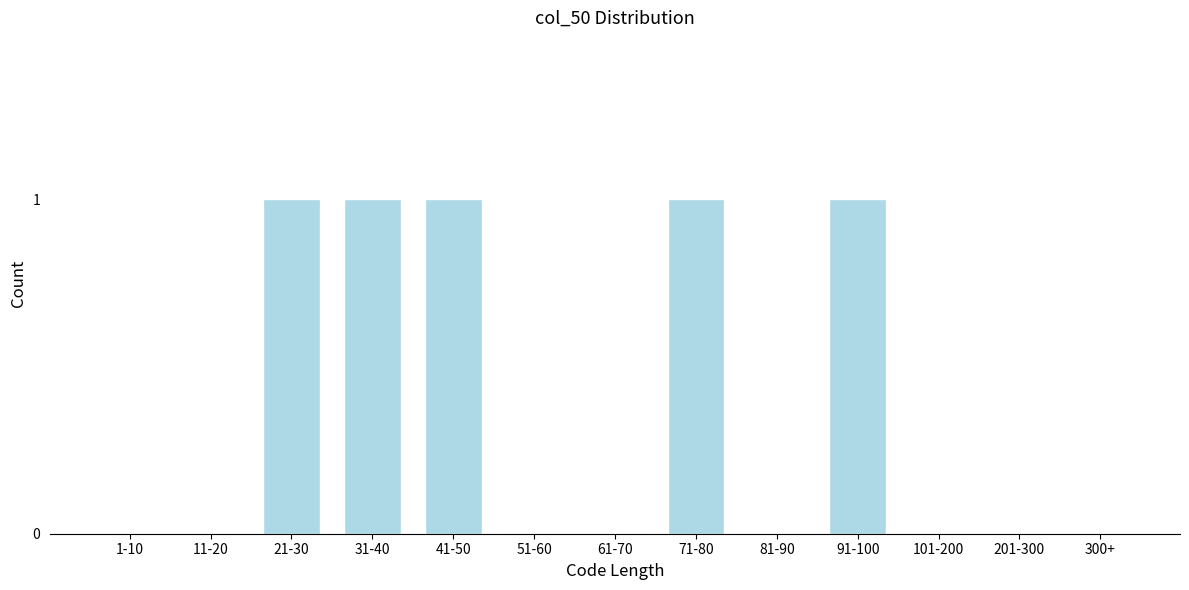

Reading left to right, transcribe all the data shown in this chart.

1-10=0	11-20=0	21-30=1	31-40=1	41-50=1	51-60=0	61-70=0	71-80=1	81-90=0	91-100=1	101-200=0	201-300=0	300+=0